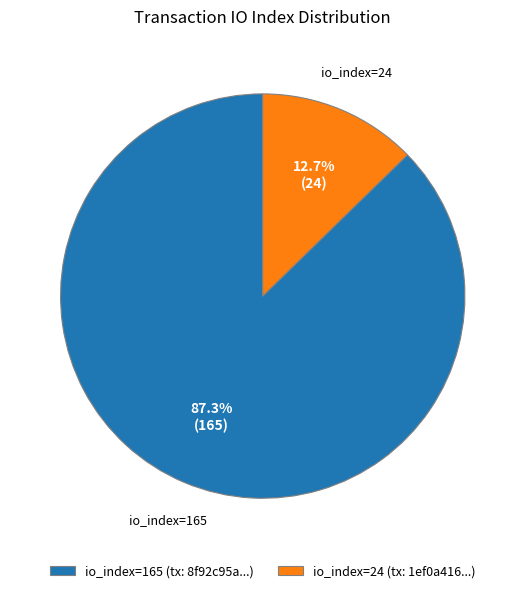

What is the largest slice in the pie chart?

io_index=165 (tx: 8f92c95a...)